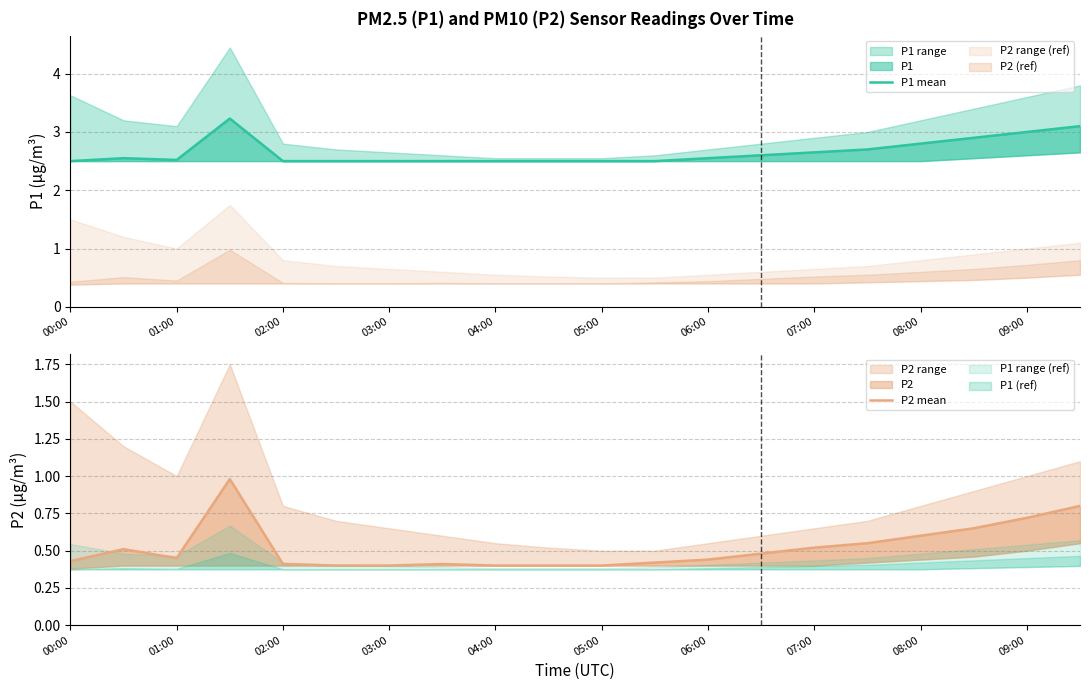

At which category does the chart reach its minimum across all series?

05:00